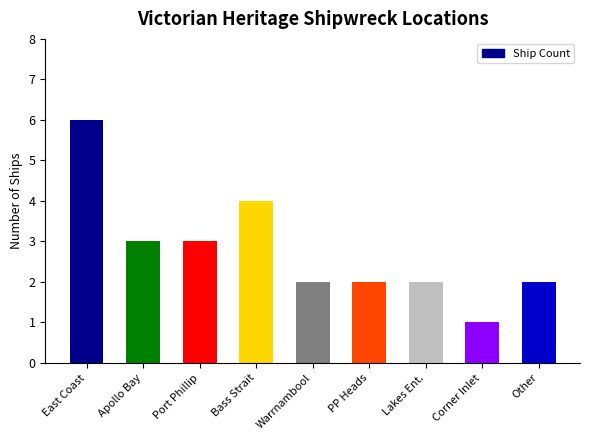

What is the greatest value displayed?

6